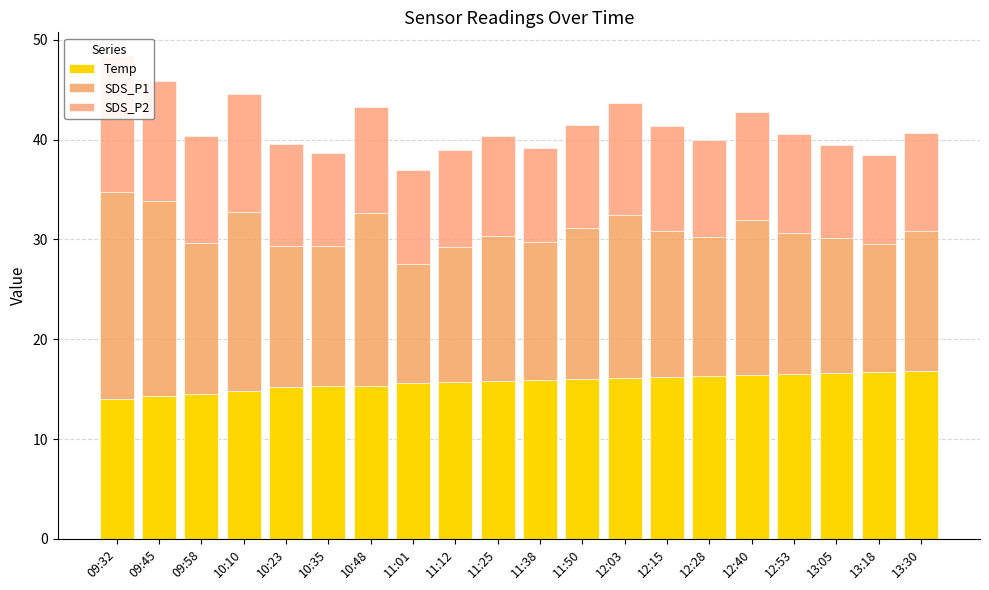

What is the total value across all series at 10:10?

44.5